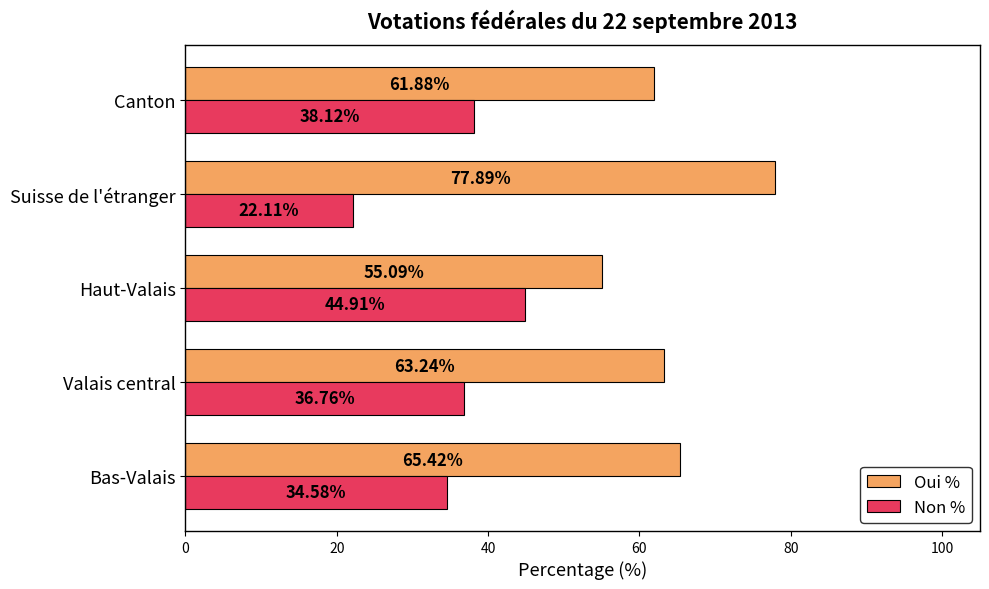

At which label does Non % reach its peak?

Haut-Valais